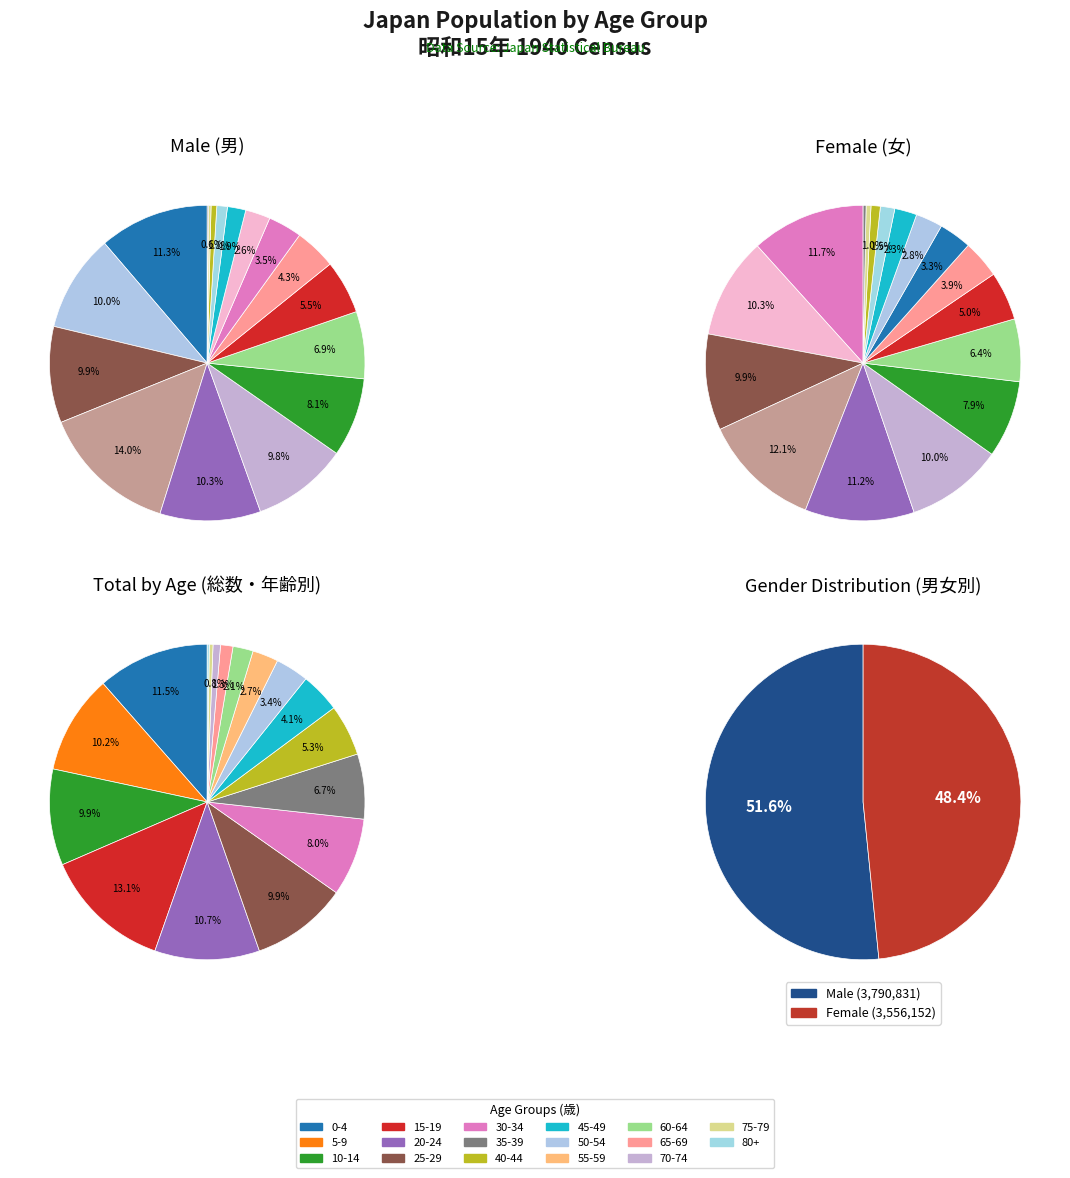

Count the number of slices in the pie.

17